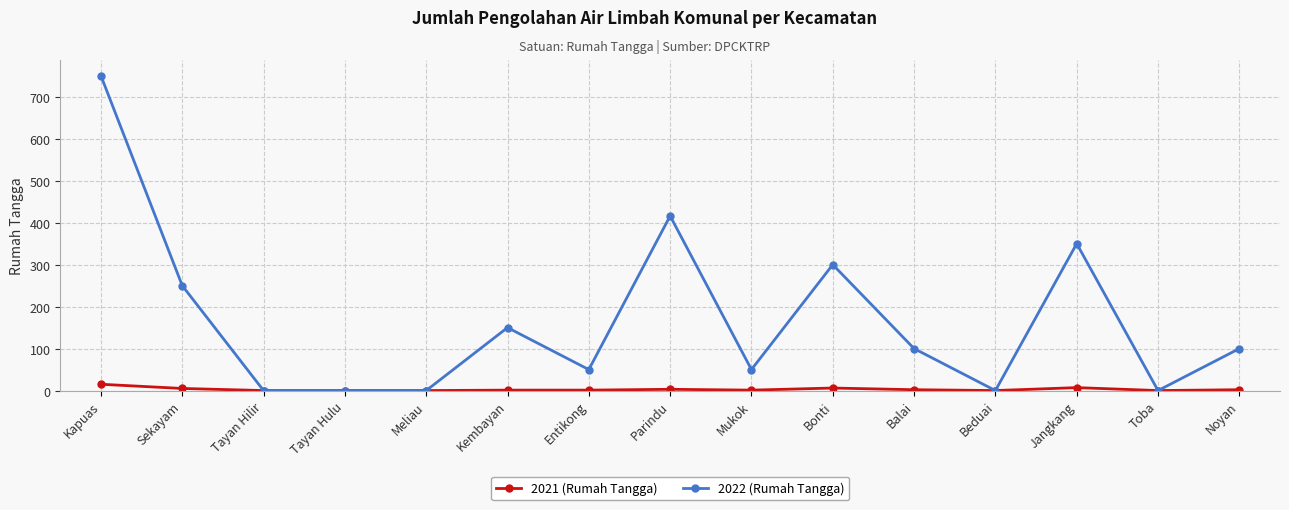

Where is 2022 (Rumah Tangga) nearest to the value 375?

Jangkang